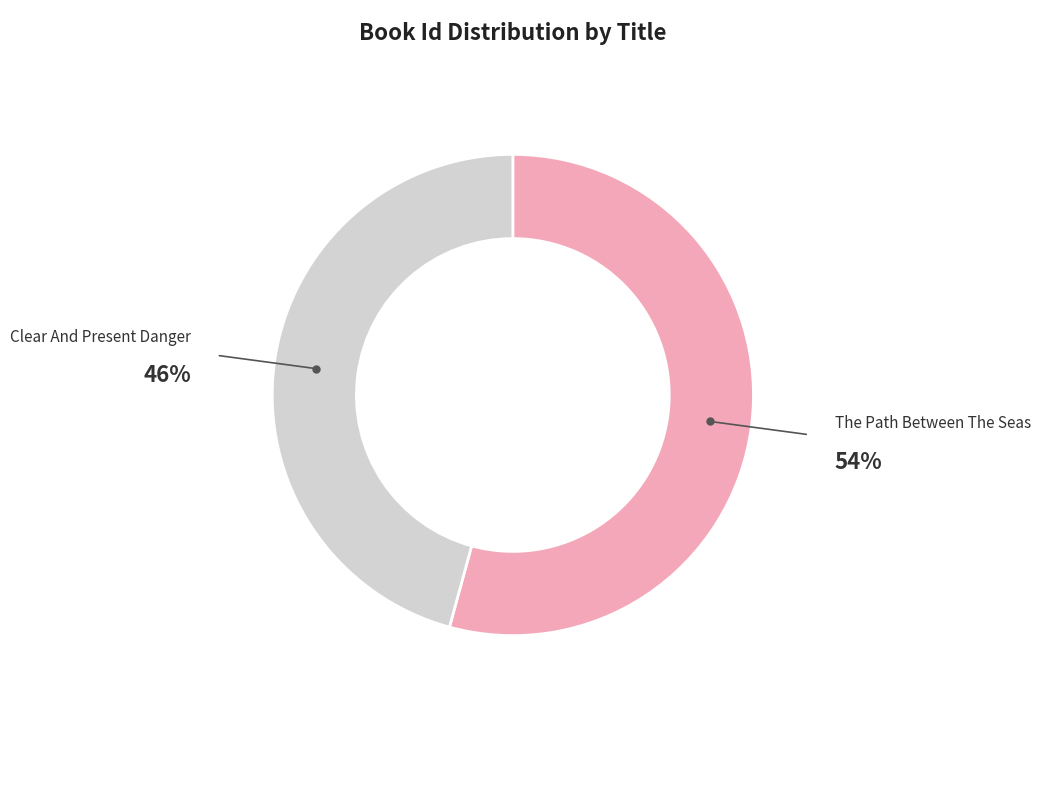

To the nearest percent, what is the average slice percentage?

50%